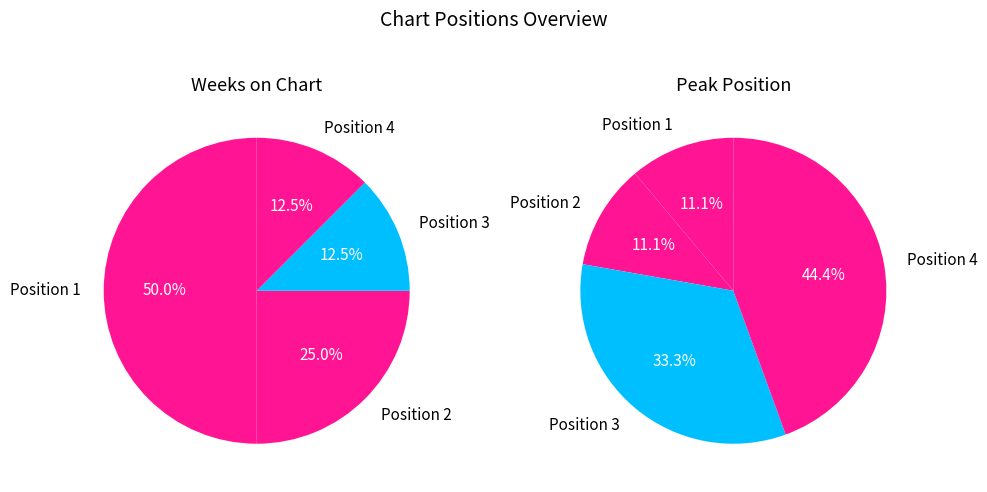

How many slices are in this pie chart?

4